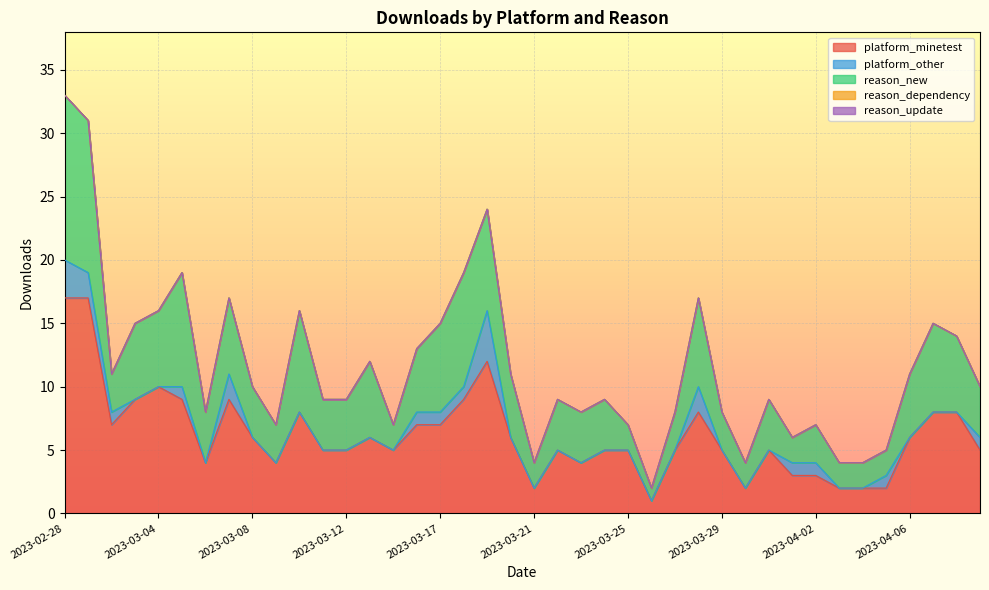

True or false: platform_other and platform_minetest intersect in this chart.

False